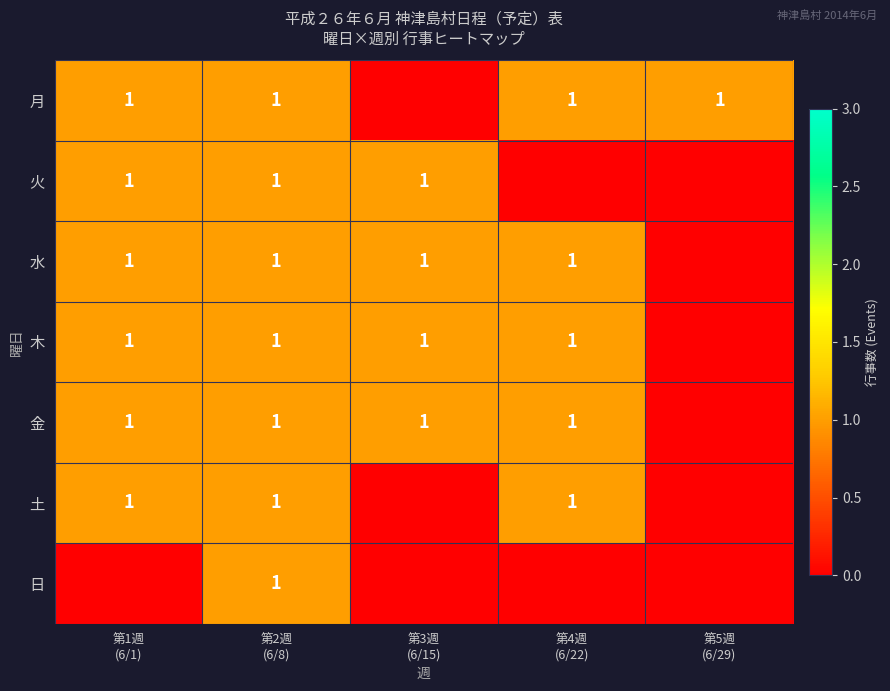

Count the 土 values in the range 0 to 1.

5